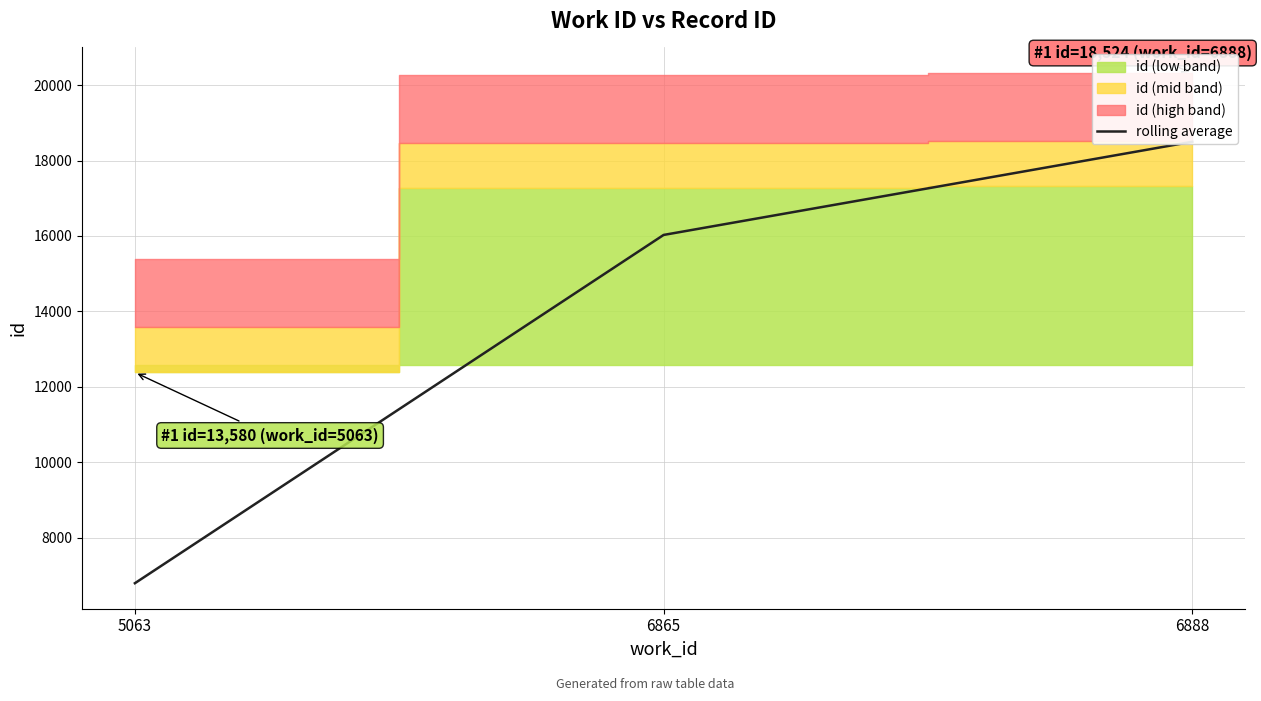

Rank the categories by value from lowest to highest.

5063, 6865, 6888